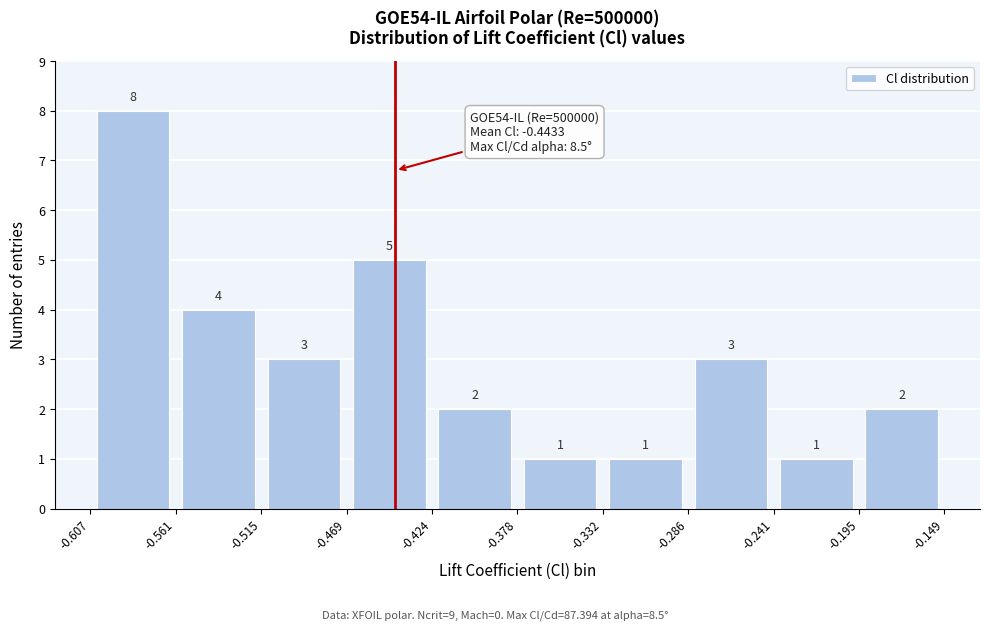

Reading left to right, list every bar in this chart as the range it spans on the x-axis followed by its height.

-0.607 to -0.561: 8
-0.561 to -0.515: 4
-0.515 to -0.469: 3
-0.469 to -0.424: 5
-0.424 to -0.378: 2
-0.378 to -0.332: 1
-0.332 to -0.286: 1
-0.286 to -0.241: 3
-0.241 to -0.195: 1
-0.195 to -0.149: 2